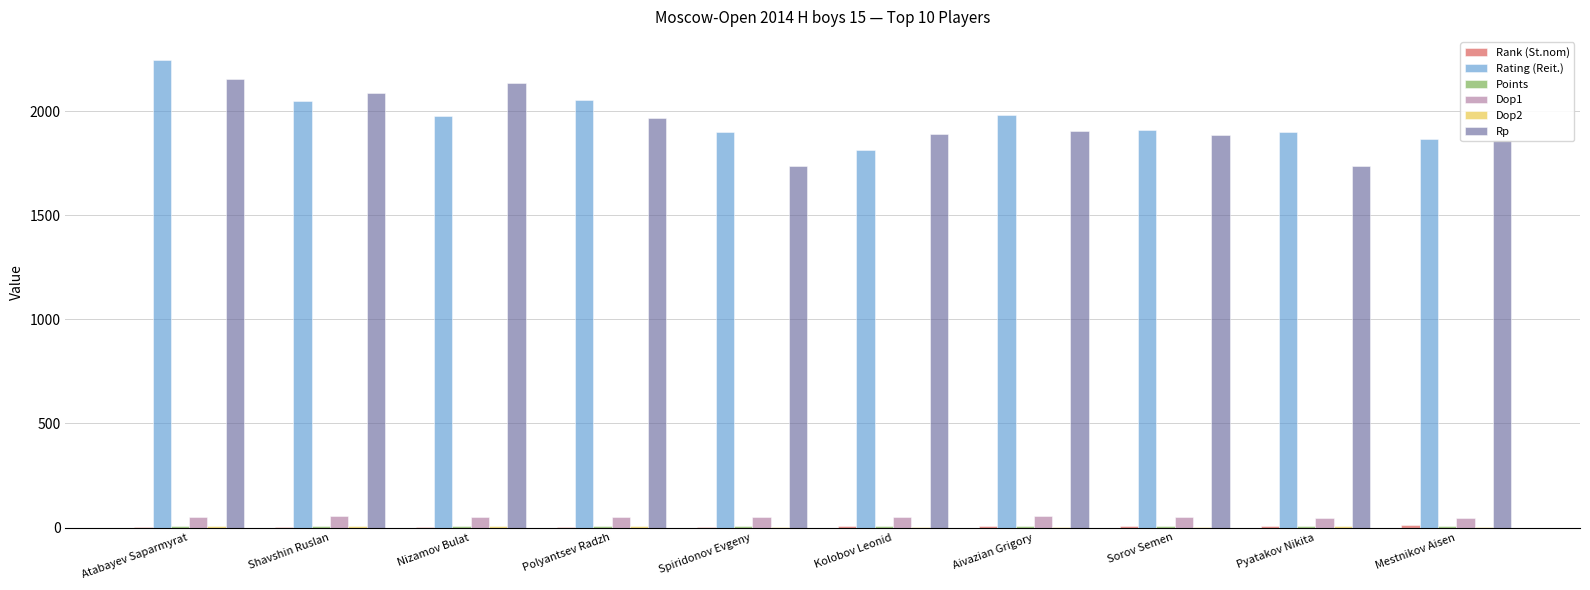

Count the number of data series in this chart.

6